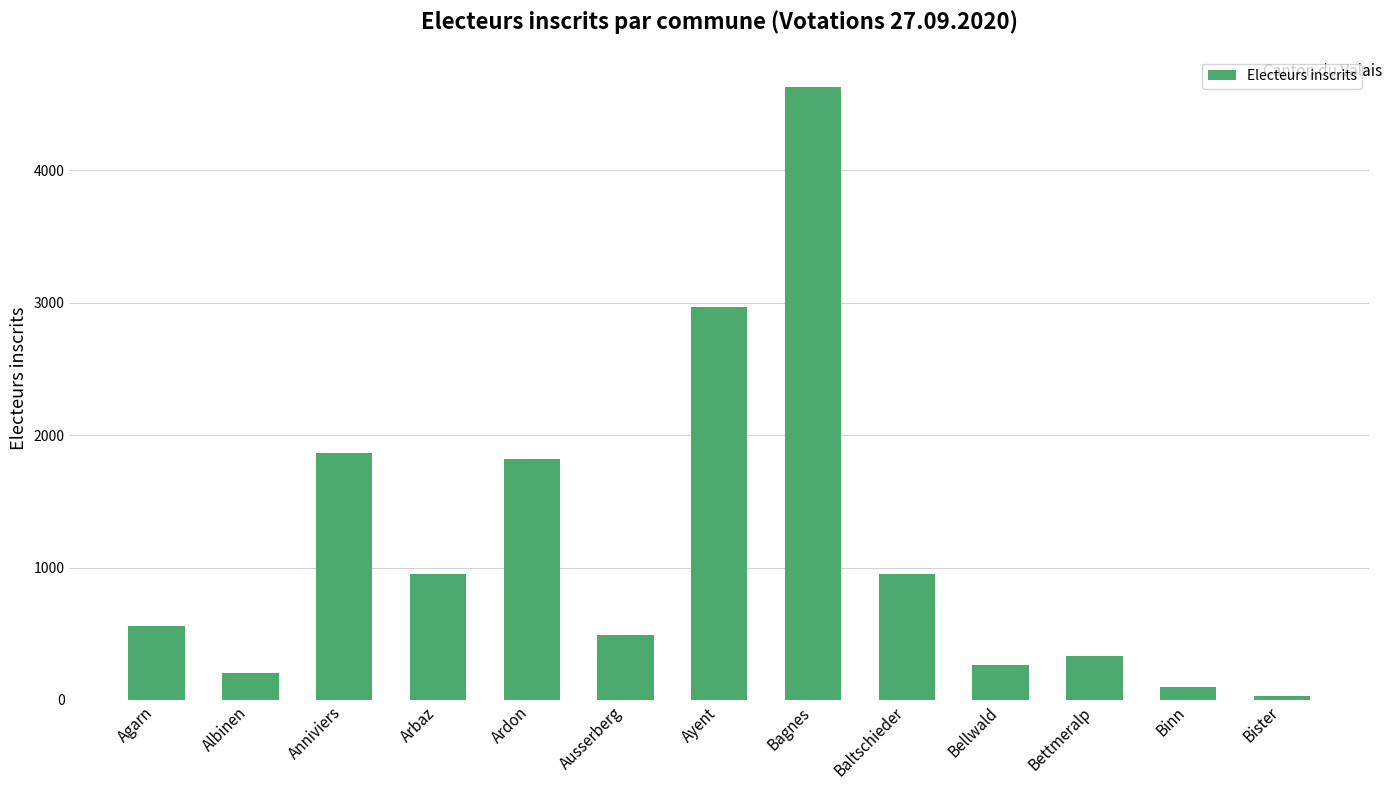

True or false: the data shows 1823 at Ardon.

True